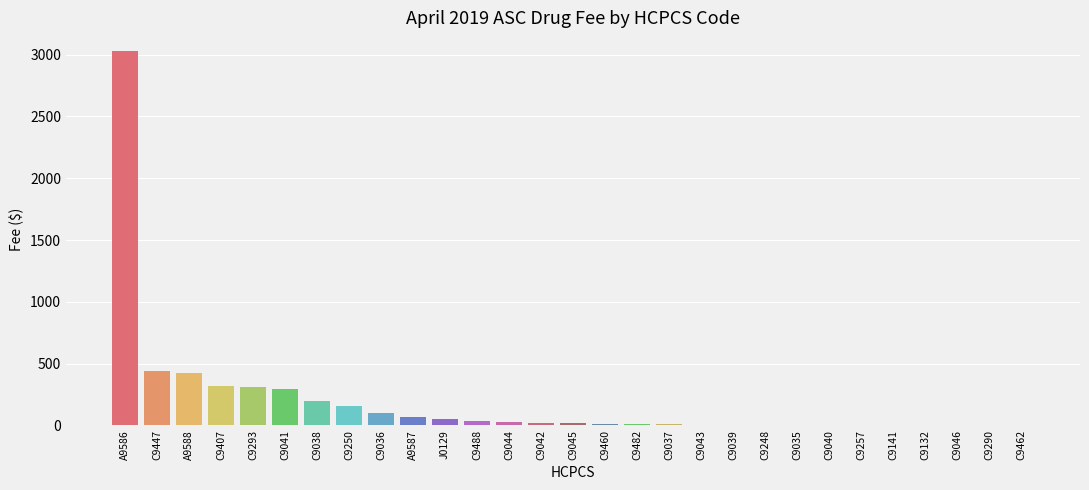

What is the ratio of the value at C9482 to the value at A9587?

0.1